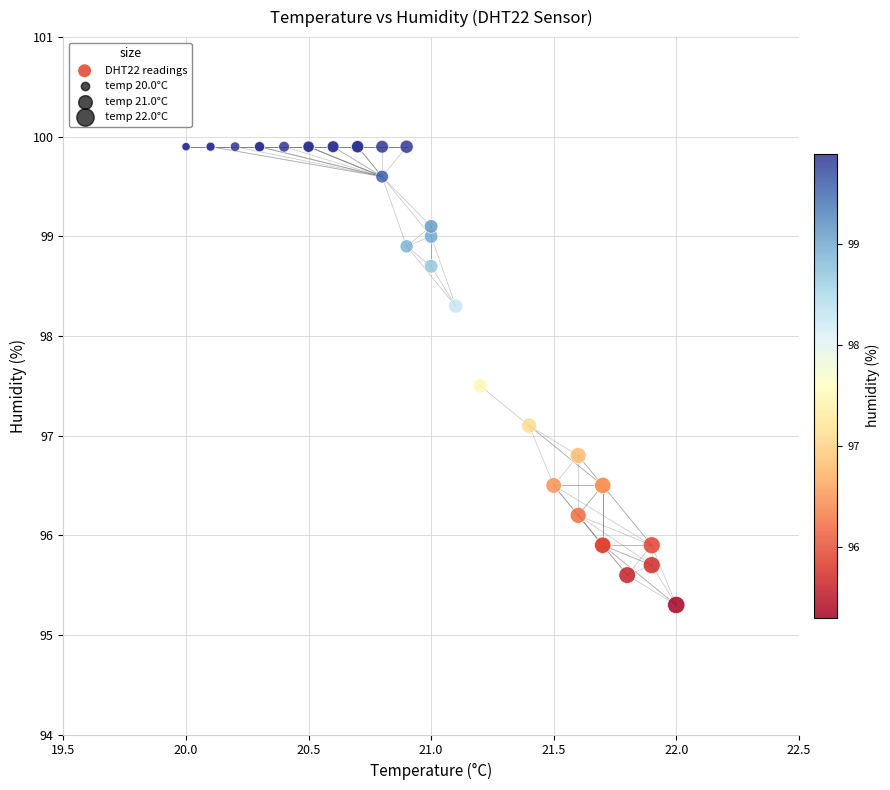

What Y value in the scatter plot is closest to 97?

97.1